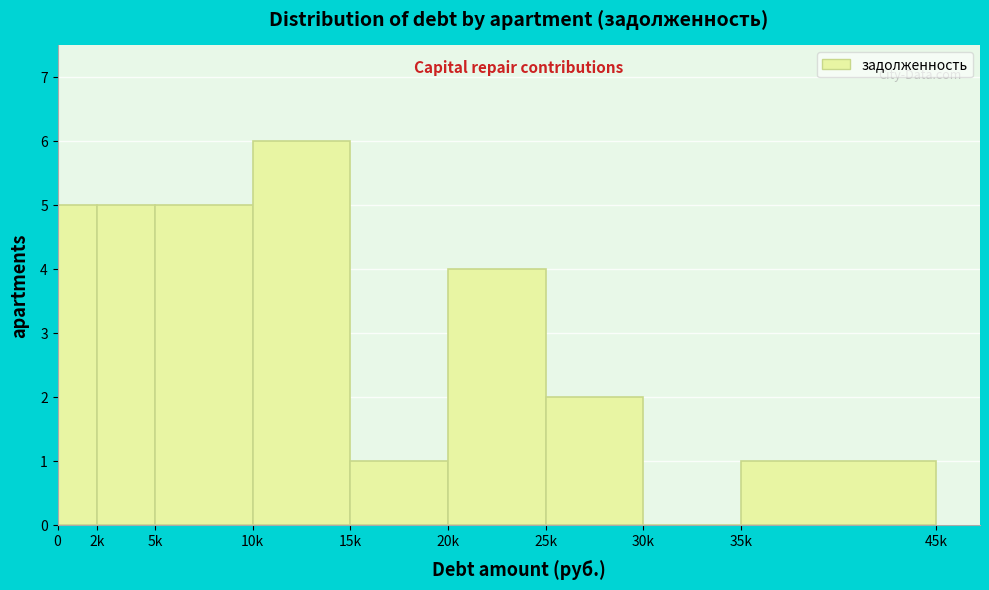

Reading right to left, extract all data points from this chart.

35k=1	30k=0	25k=2	20k=4	15k=1	10k=6	5k=5	2k=5	0=5